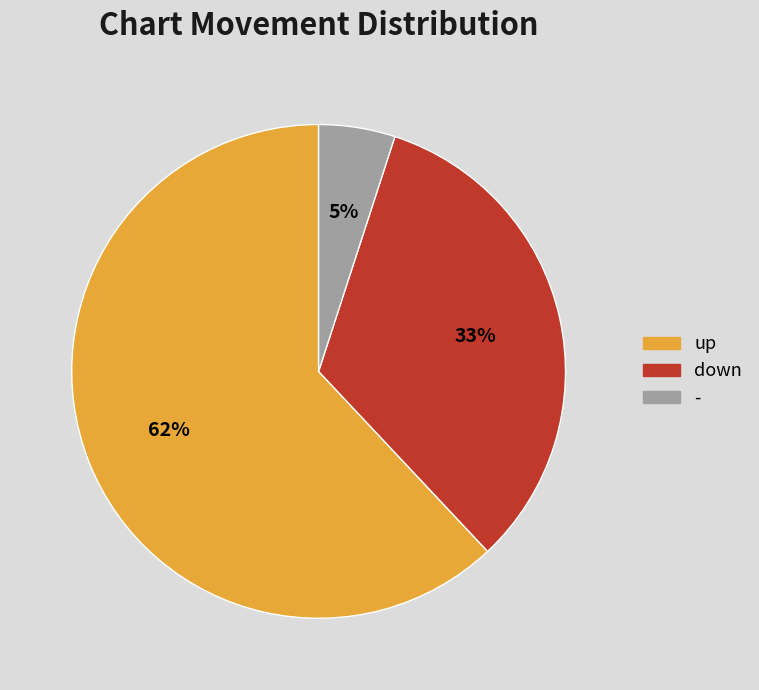

Which category has the biggest portion of the pie?

up